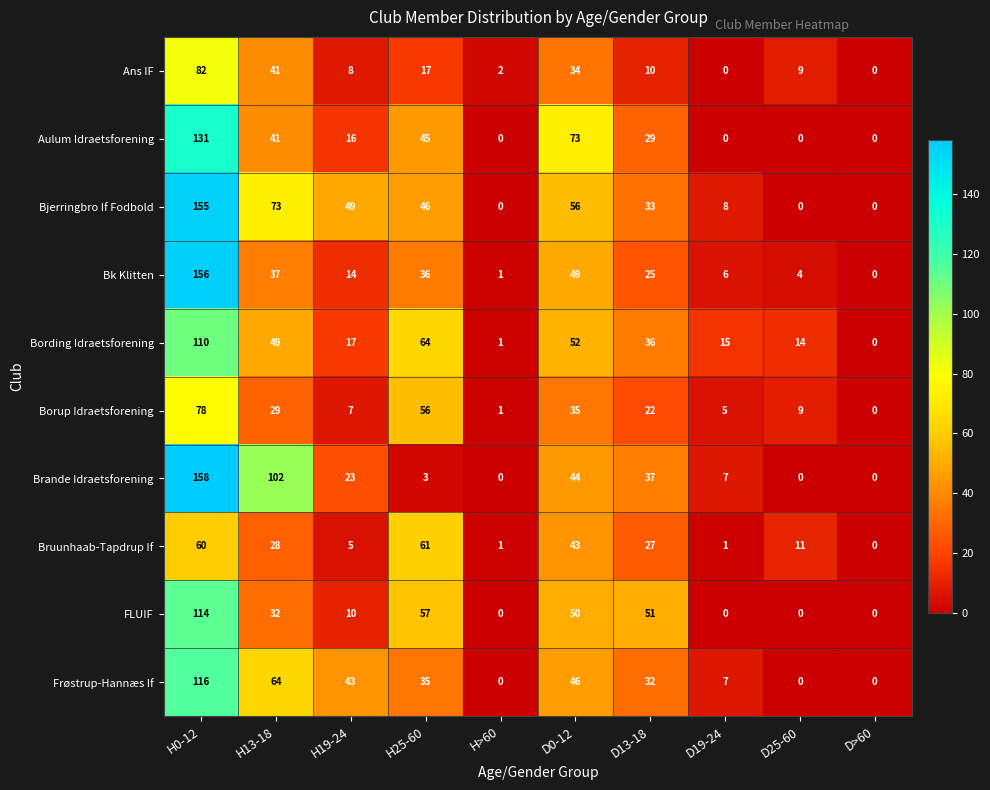

Which series changed the most between H25-60 and D25-60?

FLUIF